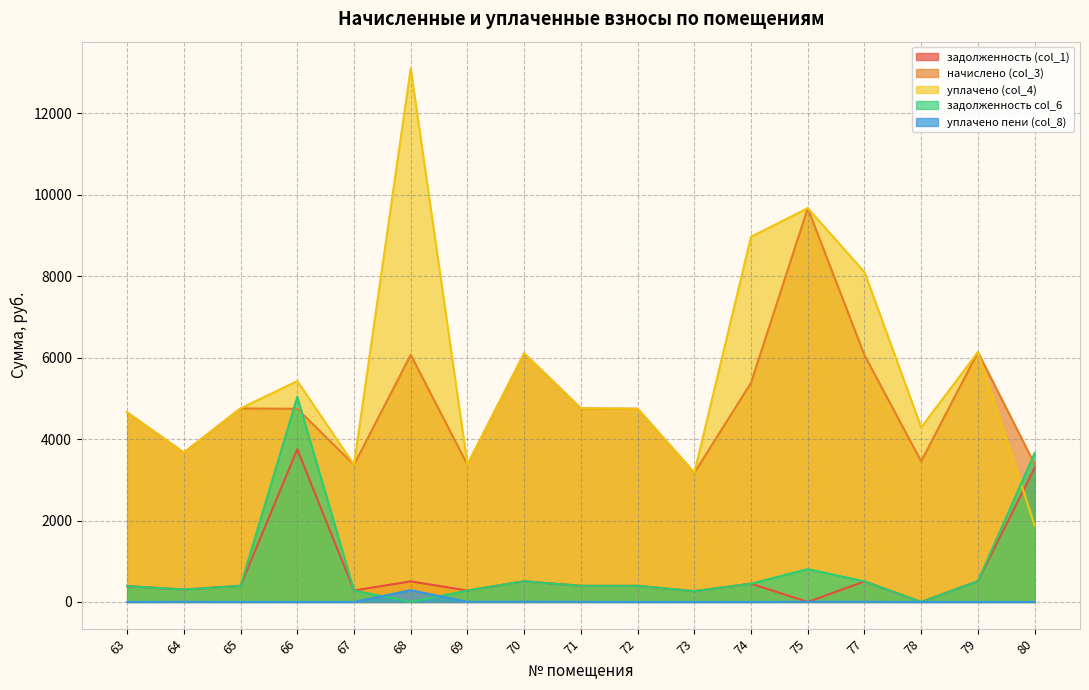

What is the value of the уплачено (col_4) point at the 8th from the left?

6102.4